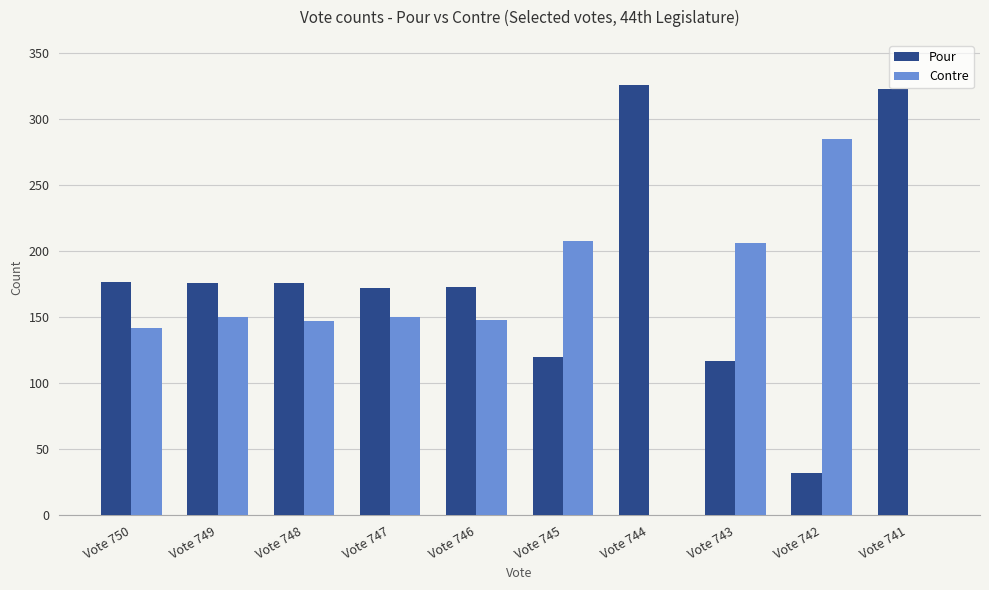

What is the highest value of the Contre series?

285